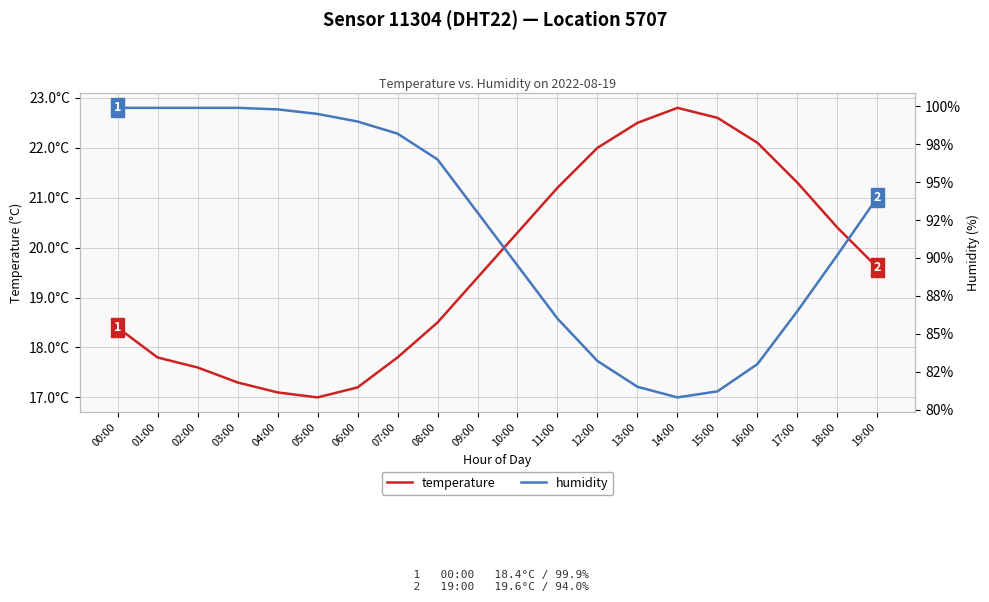

Reading right to left, list all the values displayed in this chart.

temperature: 19.6	20.4	21.3	22.1	22.6	22.8	22.5	22.0	21.2	20.3	19.4	18.5	17.8	17.2	17.0	17.1	17.3	17.6	17.8	18.4
humidity: 94.0	90.2	86.5	83.0	81.2	80.8	81.5	83.2	86.0	89.5	93.0	96.5	98.2	99.0	99.5	99.8	99.9	99.9	99.9	99.9